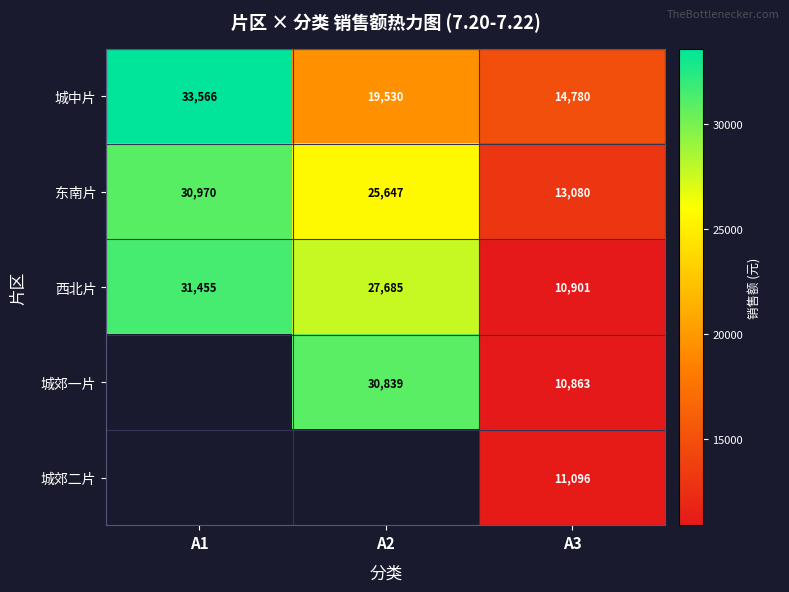

How many values in the 西北片 series are below 27685?

1